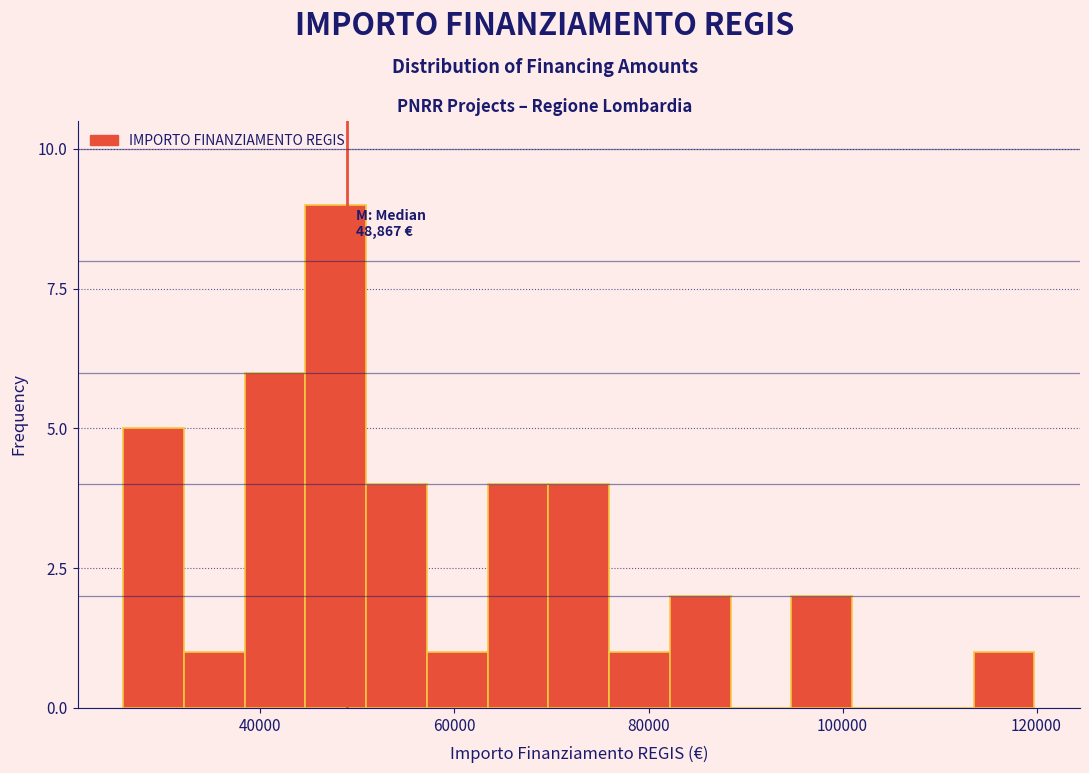

Read against the x-axis, roughly where is the centre of the tallest bar?

48000